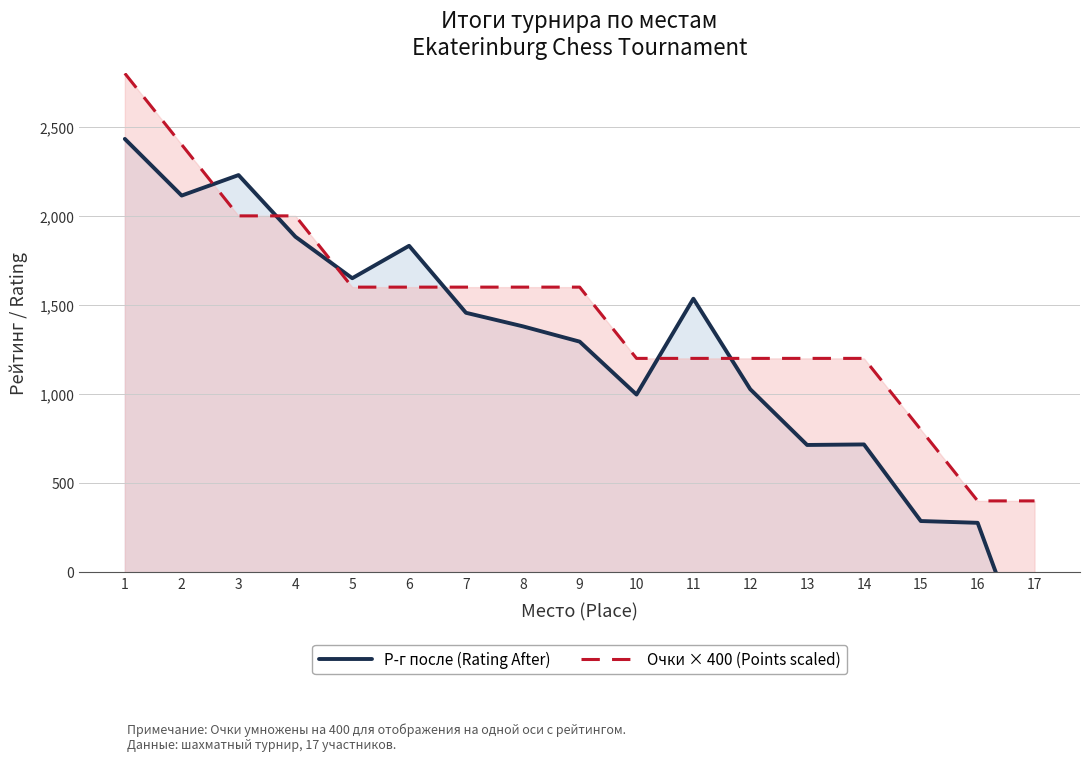

Where does the Р-г после (Rating After) series first go above 1380?

1